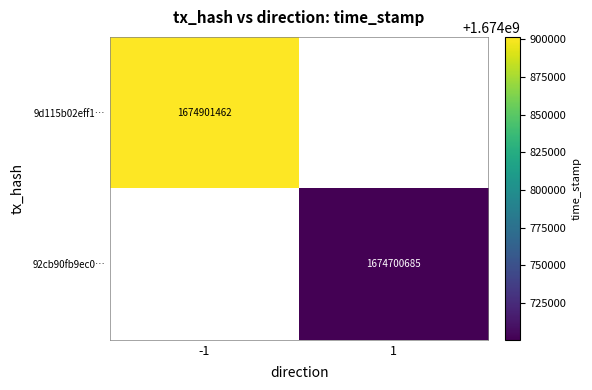

The 9d115b02eff1… series shows 423653579.2 at -1. True or false?

False